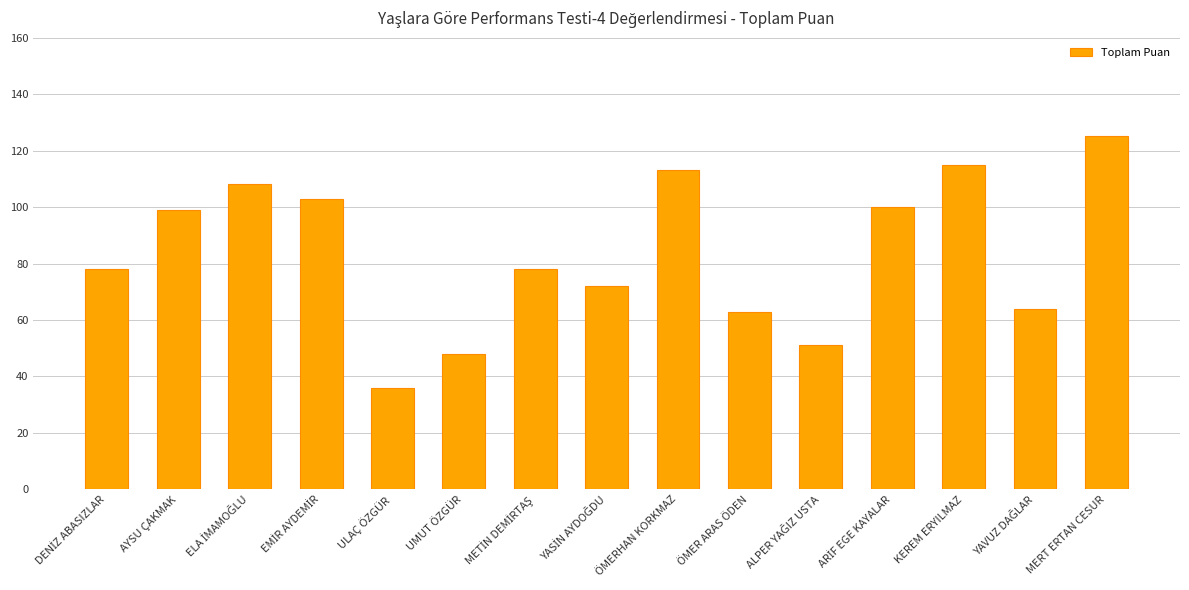

The value at MERT ERTAN CESUR is 32. True or false?

False